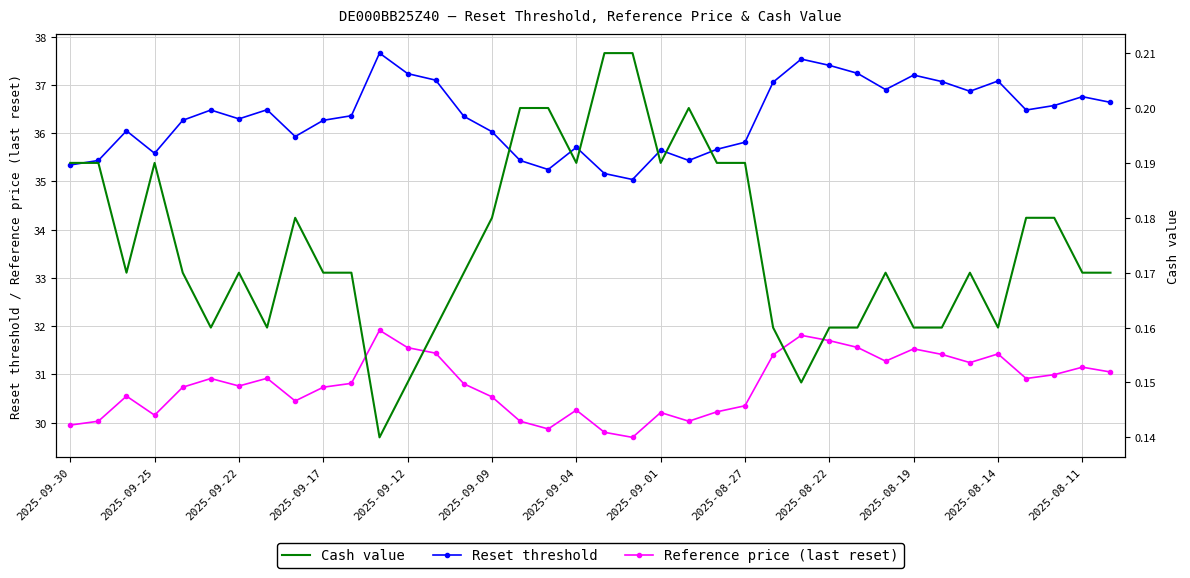

What is the value of the Reset threshold point at the 29th from the left?

37.2